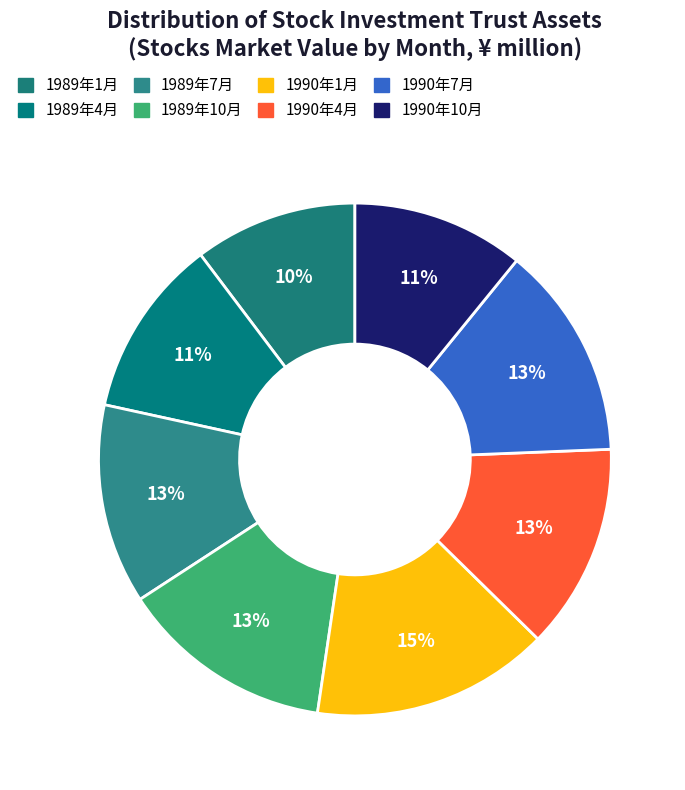

To the nearest percent, what is the difference between the largest and smallest slice percentages?

5%